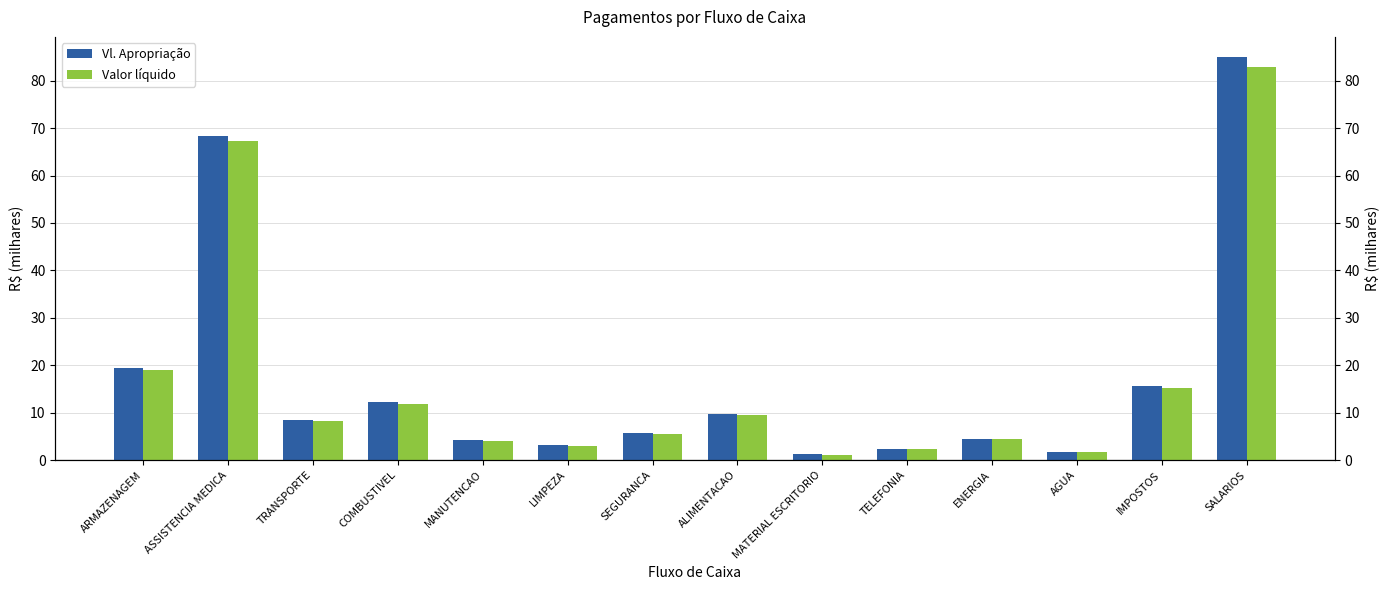

What is the label of the 1st bar from the left?

ARMAZENAGEM